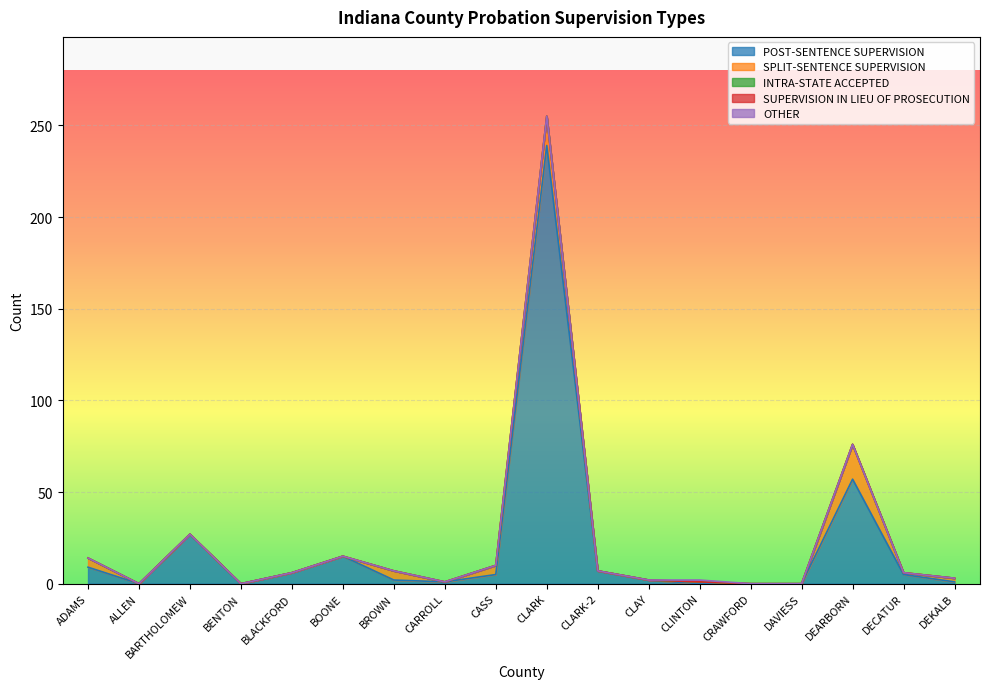

What is the label of the 4th point from the left?

BENTON